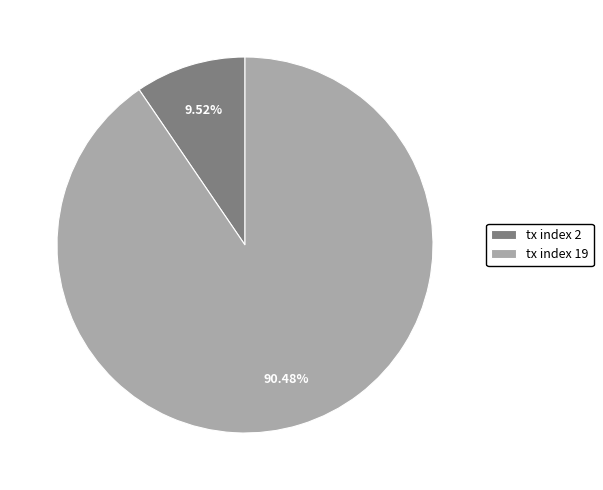

What portion of the pie excludes tx index 2?

90.5%